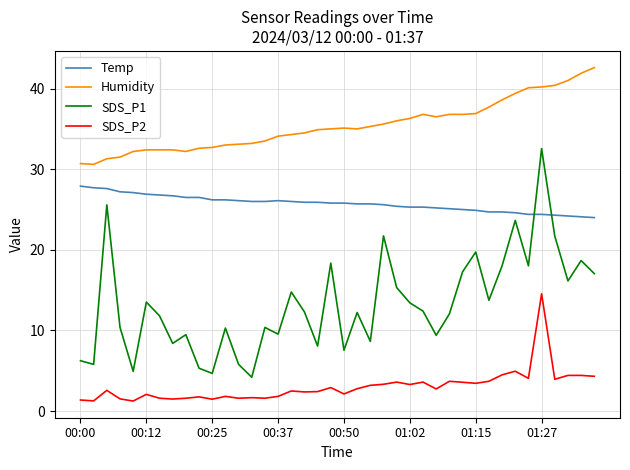

What are all the series names shown in the legend?

Temp, Humidity, SDS_P1, SDS_P2